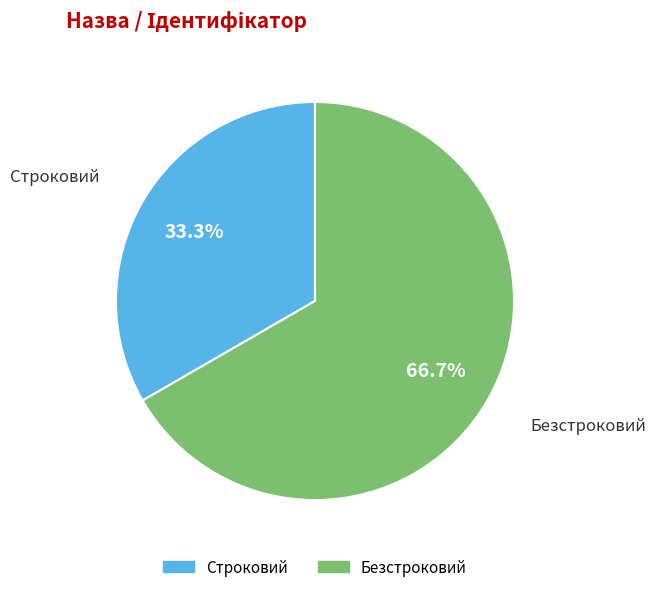

Is Строковий the majority of the pie?

No